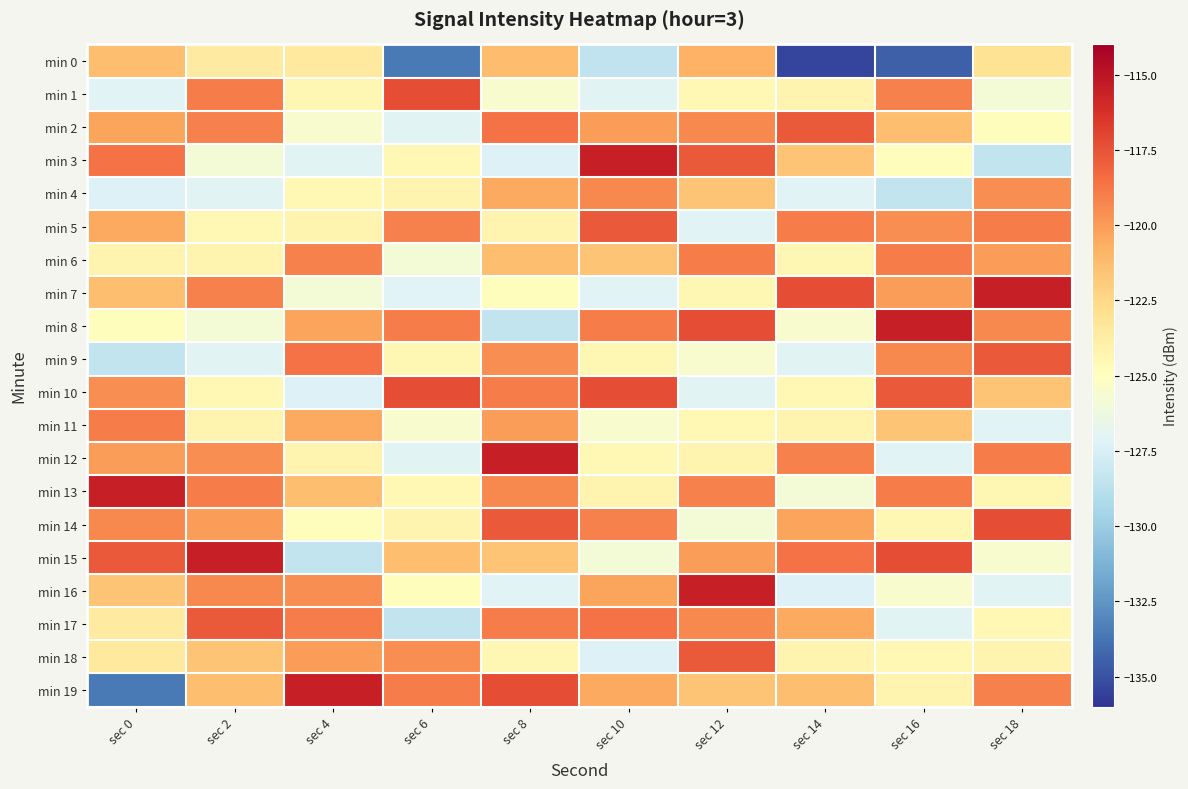

Reading left to right, transcribe all the data shown in this chart.

min 0: sec 0=-121.3	sec 2=-123.6	sec 4=-123.5	sec 6=-133.6	sec 8=-121.2	sec 10=-128.5	sec 12=-120.8	sec 14=-135.4	sec 16=-134.5	sec 18=-123.1
min 1: sec 0=-127.1	sec 2=-118.9	sec 4=-124.4	sec 6=-117.3	sec 8=-125.6	sec 10=-127.0	sec 12=-124.5	sec 14=-124.3	sec 16=-119.1	sec 18=-125.9
min 2: sec 0=-120.3	sec 2=-119.1	sec 4=-125.6	sec 6=-127.0	sec 8=-118.6	sec 10=-120.1	sec 12=-119.3	sec 14=-117.8	sec 16=-121.3	sec 18=-124.9
min 3: sec 0=-118.6	sec 2=-125.9	sec 4=-127.0	sec 6=-124.5	sec 8=-127.3	sec 10=-115.5	sec 12=-117.8	sec 14=-121.6	sec 16=-124.9	sec 18=-128.4
min 4: sec 0=-127.3	sec 2=-127.0	sec 4=-124.5	sec 6=-124.3	sec 8=-120.5	sec 10=-119.3	sec 12=-121.6	sec 14=-127.1	sec 16=-128.4	sec 18=-119.5
min 5: sec 0=-120.5	sec 2=-124.5	sec 4=-124.3	sec 6=-119.1	sec 8=-124.3	sec 10=-117.8	sec 12=-127.1	sec 14=-118.9	sec 16=-119.5	sec 18=-119.0
min 6: sec 0=-124.3	sec 2=-124.3	sec 4=-119.1	sec 6=-125.9	sec 8=-121.3	sec 10=-121.6	sec 12=-118.9	sec 14=-124.4	sec 16=-119.0	sec 18=-120.1
min 7: sec 0=-121.3	sec 2=-119.1	sec 4=-125.9	sec 6=-127.1	sec 8=-124.9	sec 10=-127.1	sec 12=-124.4	sec 14=-117.3	sec 16=-120.1	sec 18=-115.5
min 8: sec 0=-124.9	sec 2=-125.9	sec 4=-120.3	sec 6=-118.9	sec 8=-128.4	sec 10=-118.9	sec 12=-117.3	sec 14=-125.6	sec 16=-115.5	sec 18=-119.3
min 9: sec 0=-128.4	sec 2=-127.0	sec 4=-118.6	sec 6=-124.4	sec 8=-119.5	sec 10=-124.4	sec 12=-125.6	sec 14=-127.0	sec 16=-119.3	sec 18=-117.8
min 10: sec 0=-119.5	sec 2=-124.5	sec 4=-127.3	sec 6=-117.3	sec 8=-119.0	sec 10=-117.3	sec 12=-127.0	sec 14=-124.5	sec 16=-117.8	sec 18=-121.6
min 11: sec 0=-119.0	sec 2=-124.3	sec 4=-120.5	sec 6=-125.6	sec 8=-120.1	sec 10=-125.6	sec 12=-124.5	sec 14=-124.3	sec 16=-121.6	sec 18=-127.1
min 12: sec 0=-120.1	sec 2=-119.5	sec 4=-124.3	sec 6=-127.0	sec 8=-115.5	sec 10=-124.5	sec 12=-124.3	sec 14=-119.1	sec 16=-127.1	sec 18=-118.9
min 13: sec 0=-115.5	sec 2=-119.0	sec 4=-121.3	sec 6=-124.5	sec 8=-119.3	sec 10=-124.3	sec 12=-119.1	sec 14=-125.9	sec 16=-118.9	sec 18=-124.4
min 14: sec 0=-119.3	sec 2=-120.1	sec 4=-124.9	sec 6=-124.3	sec 8=-117.8	sec 10=-119.1	sec 12=-125.9	sec 14=-120.3	sec 16=-124.4	sec 18=-117.3
min 15: sec 0=-117.8	sec 2=-115.5	sec 4=-128.4	sec 6=-121.3	sec 8=-121.6	sec 10=-125.9	sec 12=-120.1	sec 14=-118.6	sec 16=-117.3	sec 18=-125.6
min 16: sec 0=-121.6	sec 2=-119.3	sec 4=-119.5	sec 6=-124.9	sec 8=-127.1	sec 10=-120.3	sec 12=-115.5	sec 14=-127.3	sec 16=-125.6	sec 18=-127.0
min 17: sec 0=-123.6	sec 2=-117.8	sec 4=-119.0	sec 6=-128.4	sec 8=-118.9	sec 10=-118.6	sec 12=-119.3	sec 14=-120.5	sec 16=-127.0	sec 18=-124.5
min 18: sec 0=-123.5	sec 2=-121.6	sec 4=-120.1	sec 6=-119.5	sec 8=-124.4	sec 10=-127.3	sec 12=-117.8	sec 14=-124.3	sec 16=-124.5	sec 18=-124.3
min 19: sec 0=-133.6	sec 2=-121.3	sec 4=-115.5	sec 6=-119.0	sec 8=-117.3	sec 10=-120.5	sec 12=-121.6	sec 14=-121.3	sec 16=-124.3	sec 18=-119.1